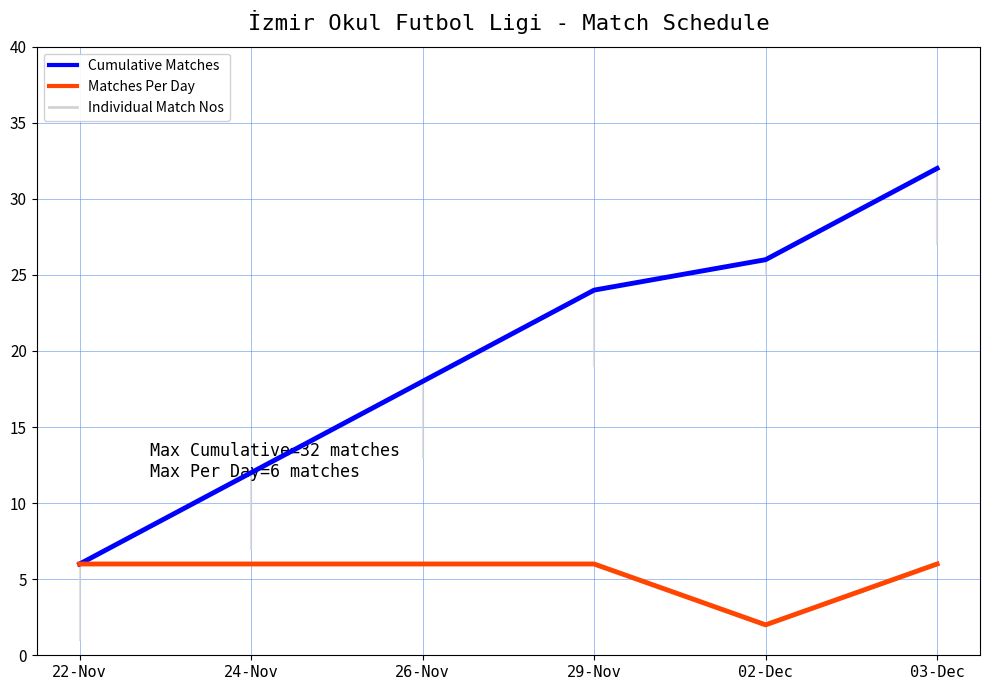

Which category has the highest value in the Cumulative Matches series?

03-Dec